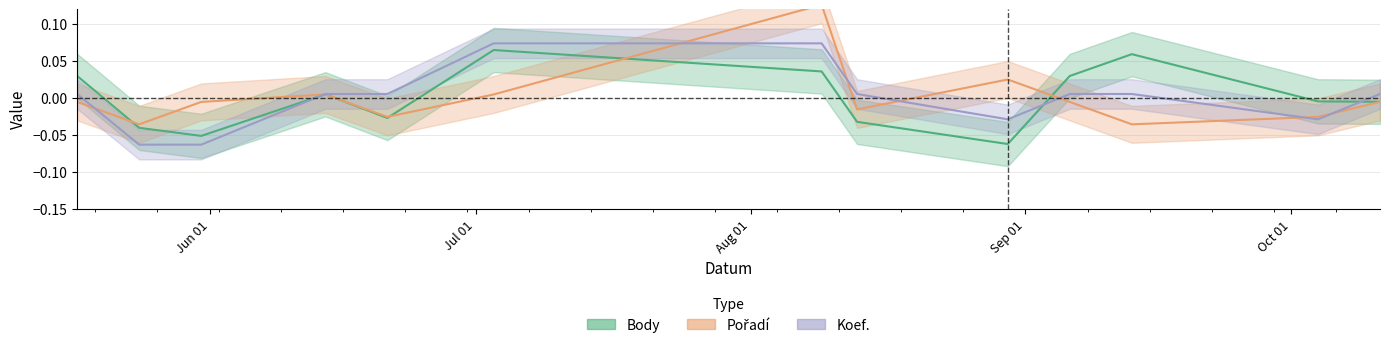

Is the value of Koef. at 2008-06-21 greater than the value of Body at 2008-05-31?

Yes